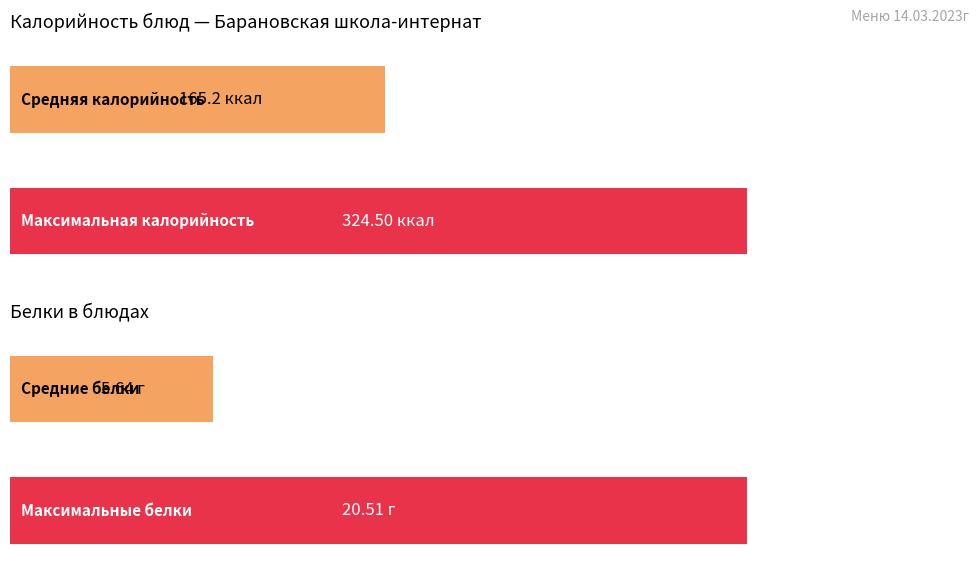

Is it true that Углеводы equals 3.6 at Салат овощной?

False